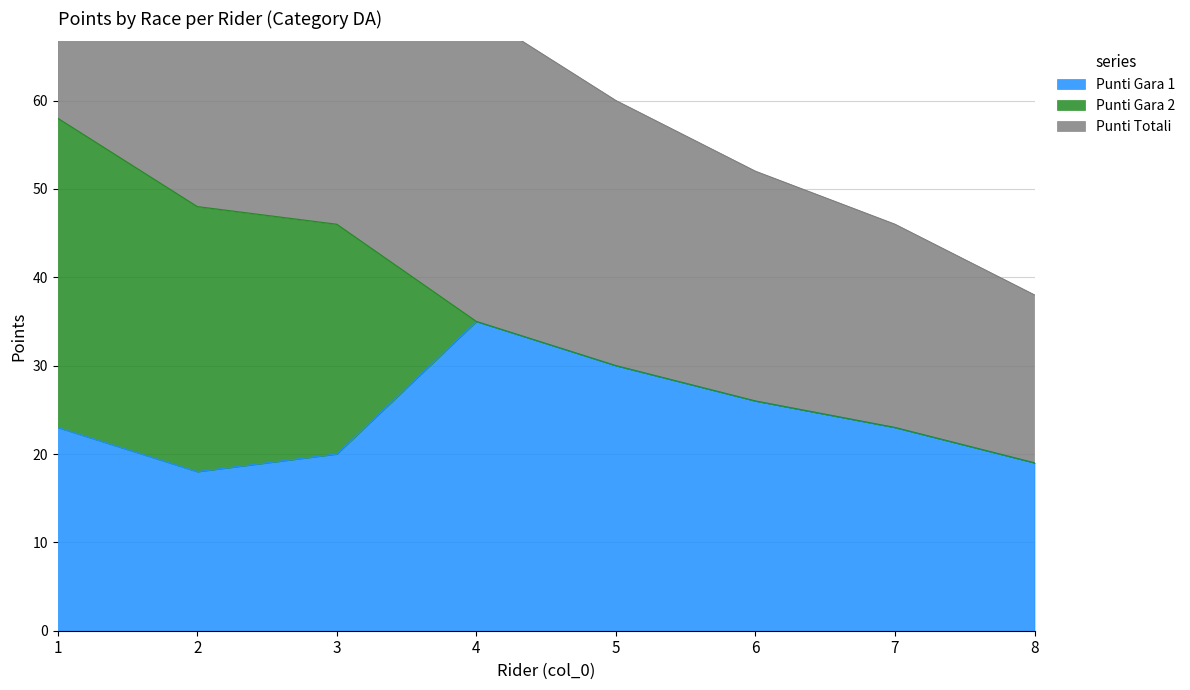

The value of Punti Gara 1 at 5 is 30. True or false?

True